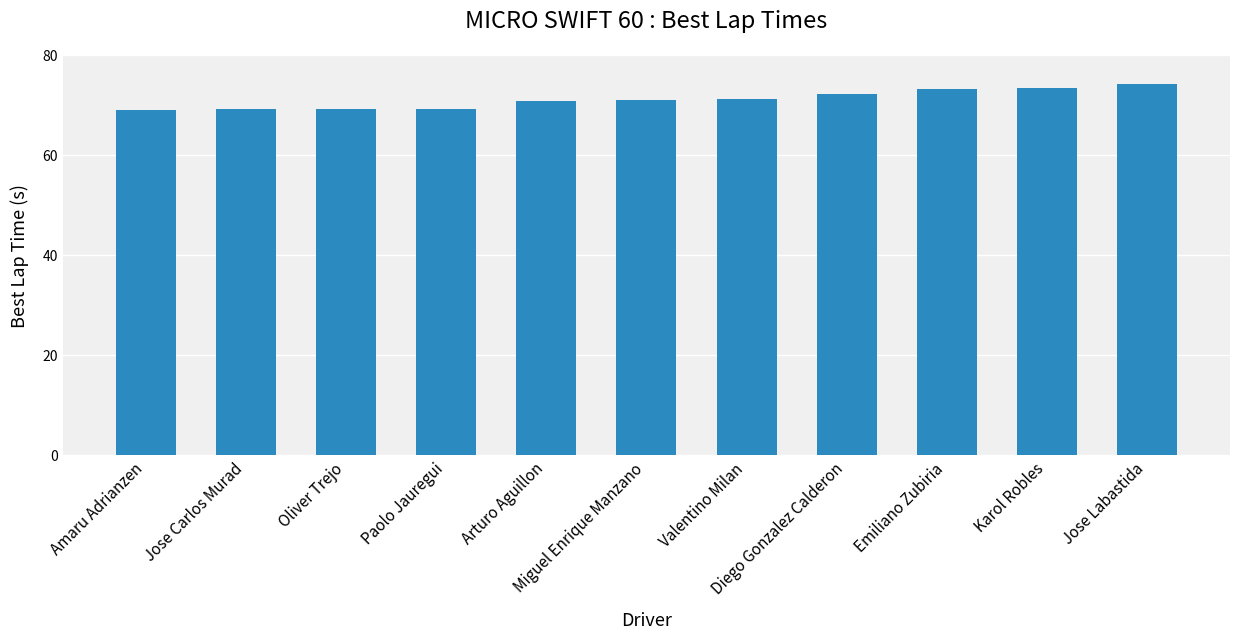

Which has a higher value, Emiliano Zubiria or Oliver Trejo?

Emiliano Zubiria